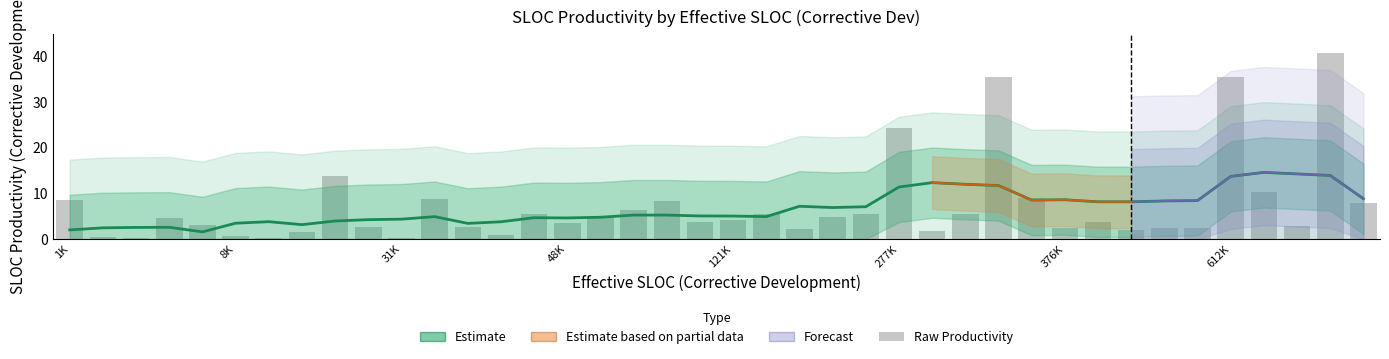

What is the sum of the Raw Productivity values at 20 and 39?

12.3